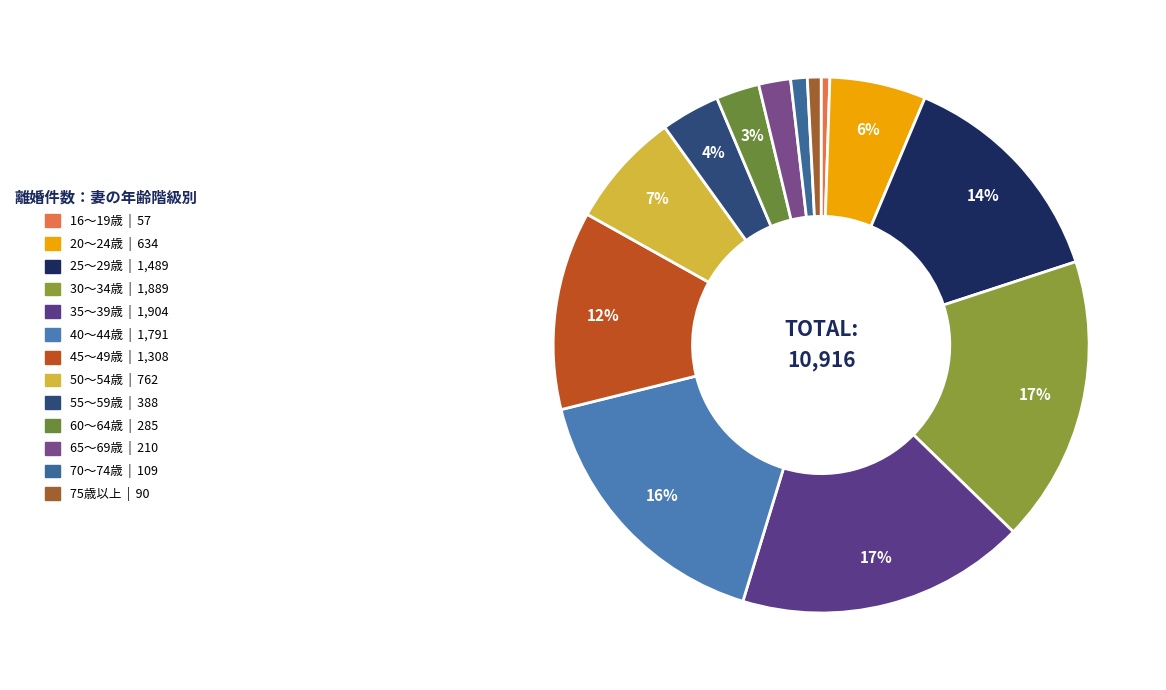

How many slices are in this pie chart?

13